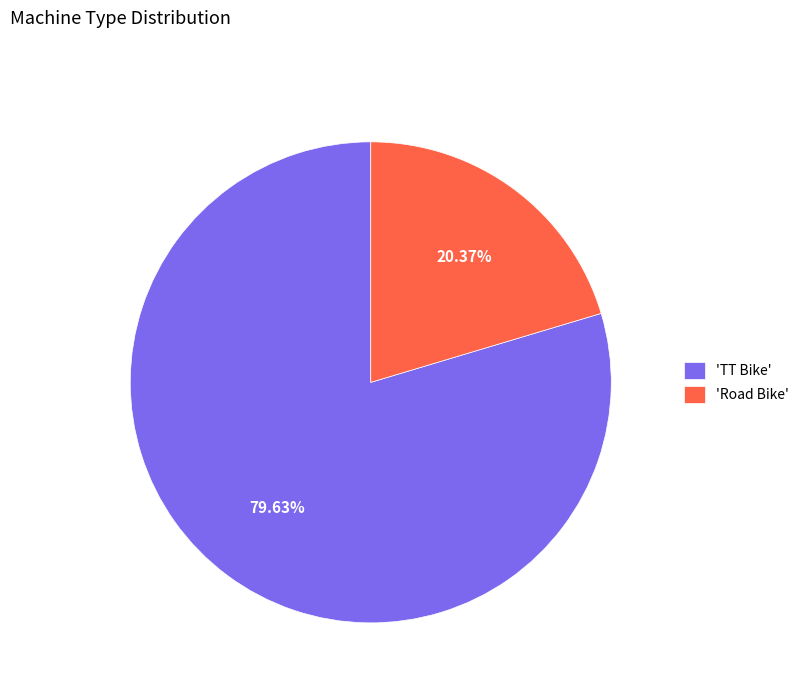

Which has a higher value, 'TT Bike' or 'Road Bike'?

'TT Bike'